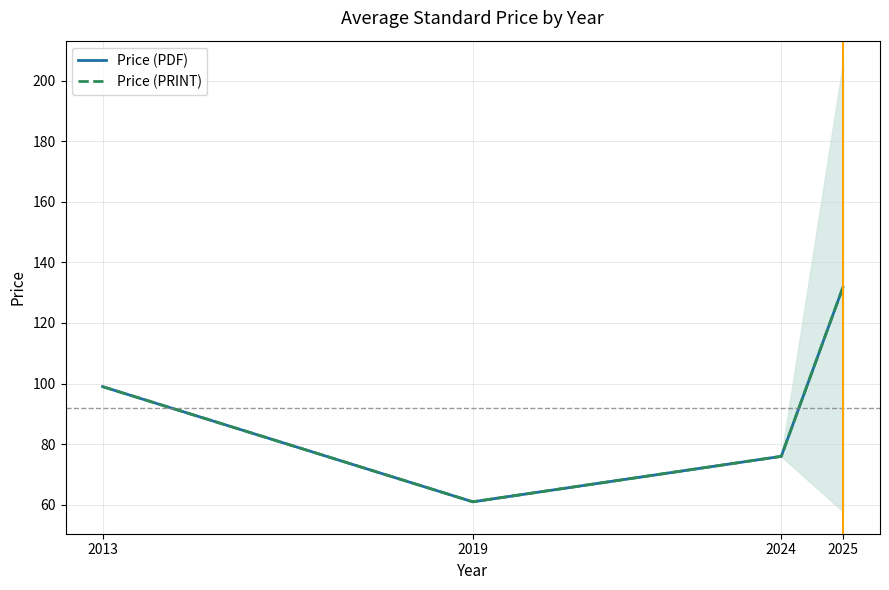

At which label is Price (PRINT) closest to 96?

2013